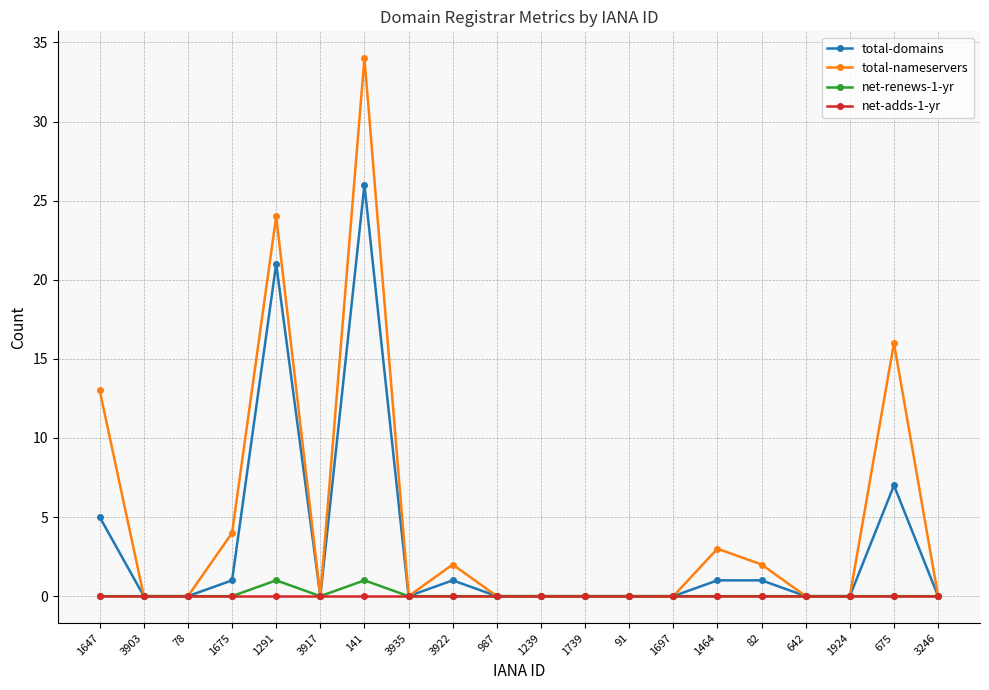

Reading left to right, list all the values displayed in this chart.

total-domains: 5	0	0	1	21	0	26	0	1	0	0	0	0	0	1	1	0	0	7	0
total-nameservers: 13	0	0	4	24	0	34	0	2	0	0	0	0	0	3	2	0	0	16	0
net-renews-1-yr: 0	0	0	0	1	0	1	0	0	0	0	0	0	0	0	0	0	0	0	0
net-adds-1-yr: 0	0	0	0	0	0	0	0	0	0	0	0	0	0	0	0	0	0	0	0